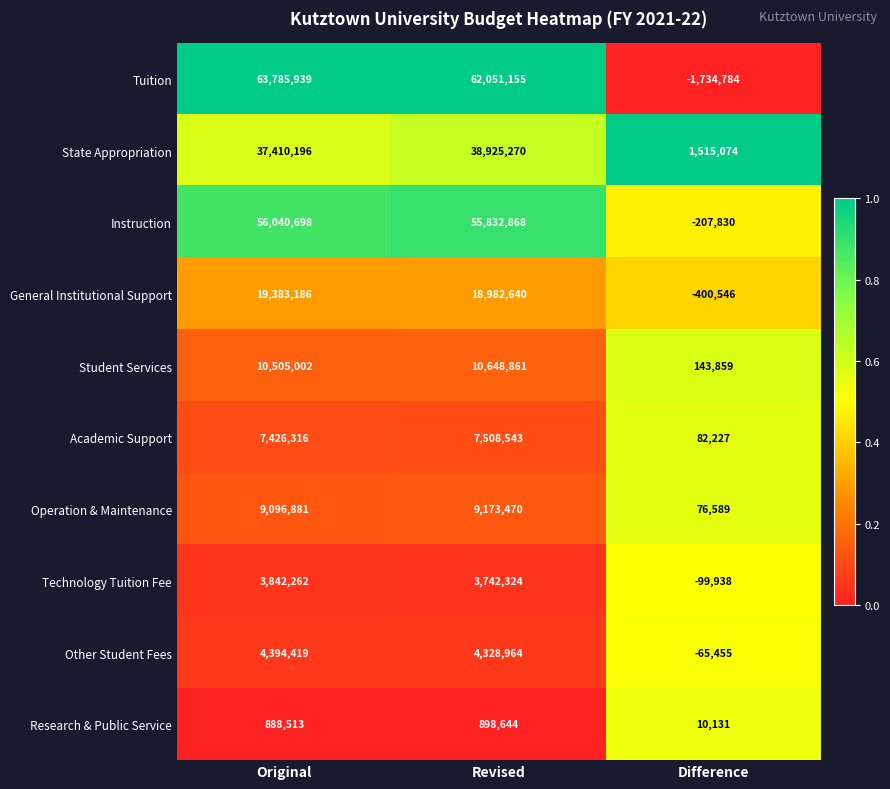

What is the difference between the State Appropriation values at Revised and Original?

1515074